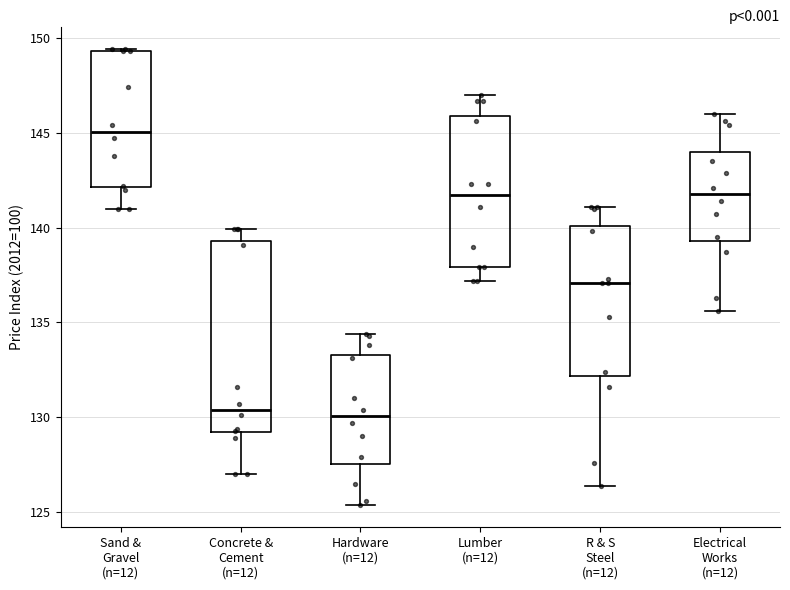

Reading left to right, transcribe this box plot: for each box, give where its median line is, the range the box spans, and where its two whiskers end, as read against the y-axis. The values are not printed on the chart, so give them approximately, as read against the axis.

Sand & Gravel (n=12): median 145.0, box 142.0 to 149.5, whiskers 141.0 to 149.5
Concrete & Cement (n=12): median 130.5, box 129.0 to 139.5, whiskers 127.0 to 140.0
Hardware (n=12): median 130.0, box 127.5 to 133.5, whiskers 125.5 to 134.5
Lumber (n=12): median 141.5, box 138.0 to 146.0, whiskers 137.0 to 147.0
R & S Steel (n=12): median 137.0, box 132.0 to 140.0, whiskers 126.5 to 141.0
Electrical Works (n=12): median 142.0, box 139.5 to 144.0, whiskers 135.5 to 146.0